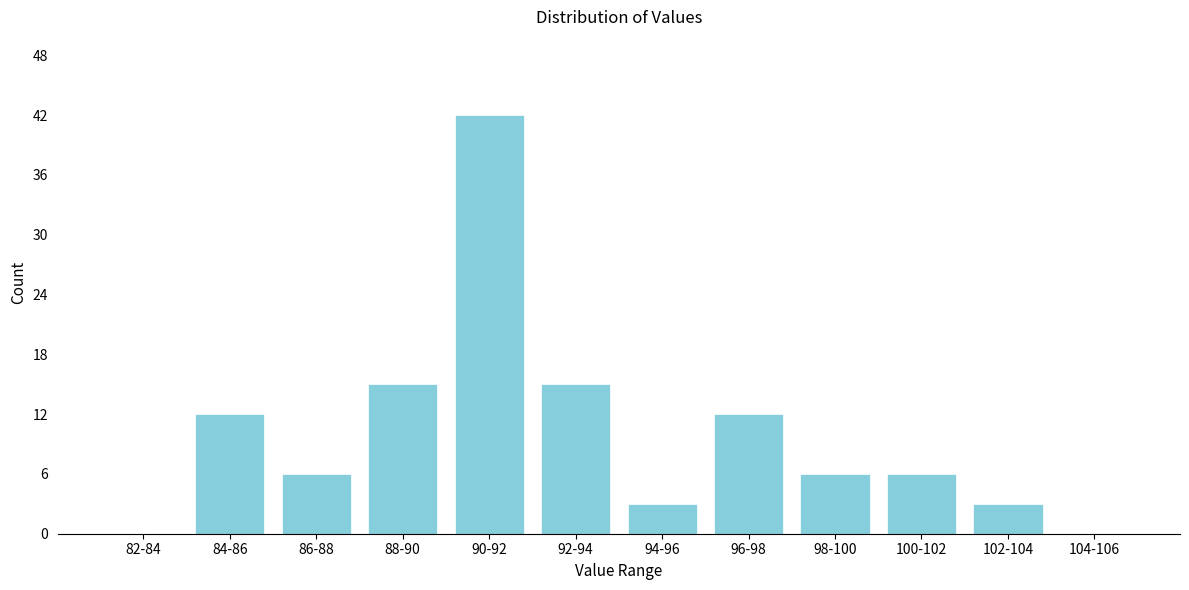

Reading left to right, transcribe all the data shown in this chart.

82-84=0	84-86=12	86-88=6	88-90=15	90-92=42	92-94=15	94-96=3	96-98=12	98-100=6	100-102=6	102-104=3	104-106=0